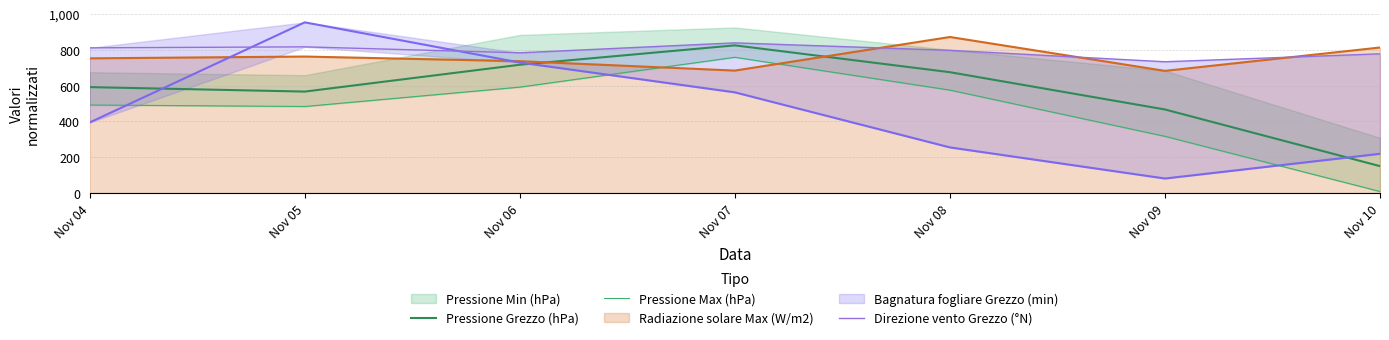

Which has a higher value, Nov 09 or Nov 05?

Nov 05